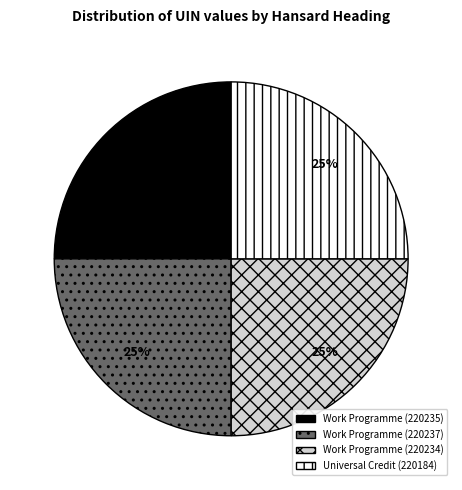

To the nearest percent, what is the combined percentage of Universal Credit (220184) and Work Programme (220237)?

50%